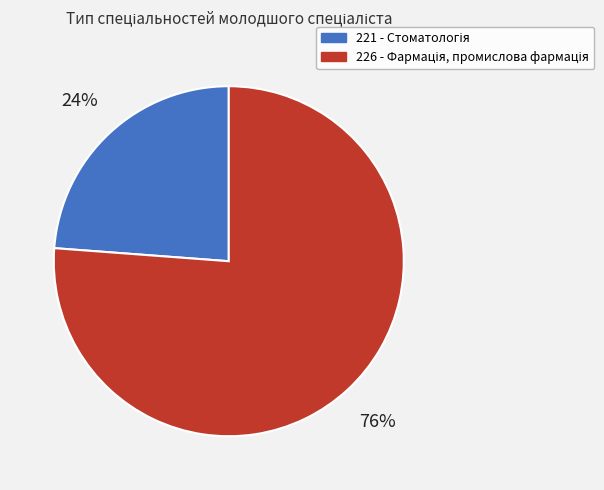

How many segments does this pie chart have?

2